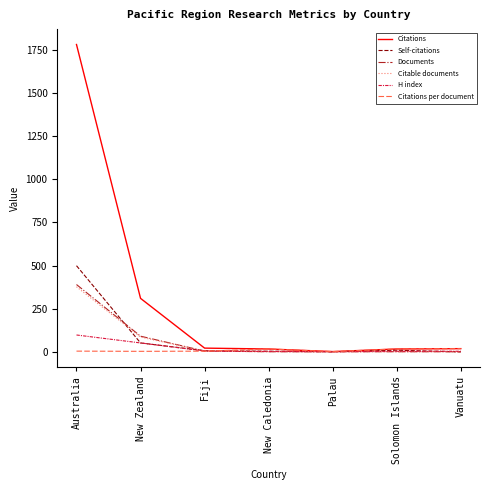

Which series changed the most between New Zealand and Solomon Islands?

Citations